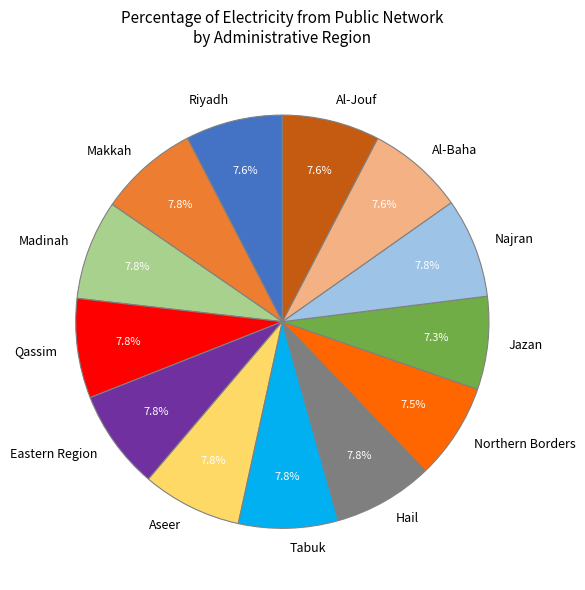

The Aseer slice represents 8% of the pie. True or false?

True